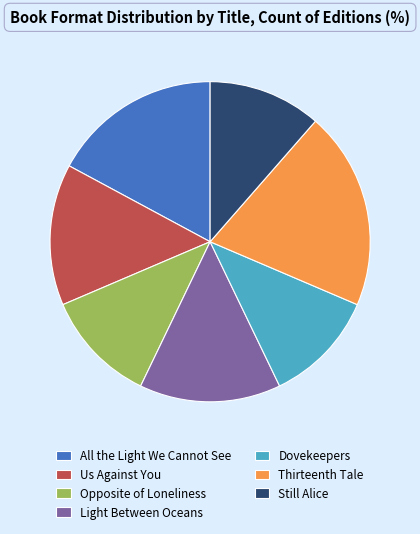

Which slice is the largest?

Thirteenth Tale